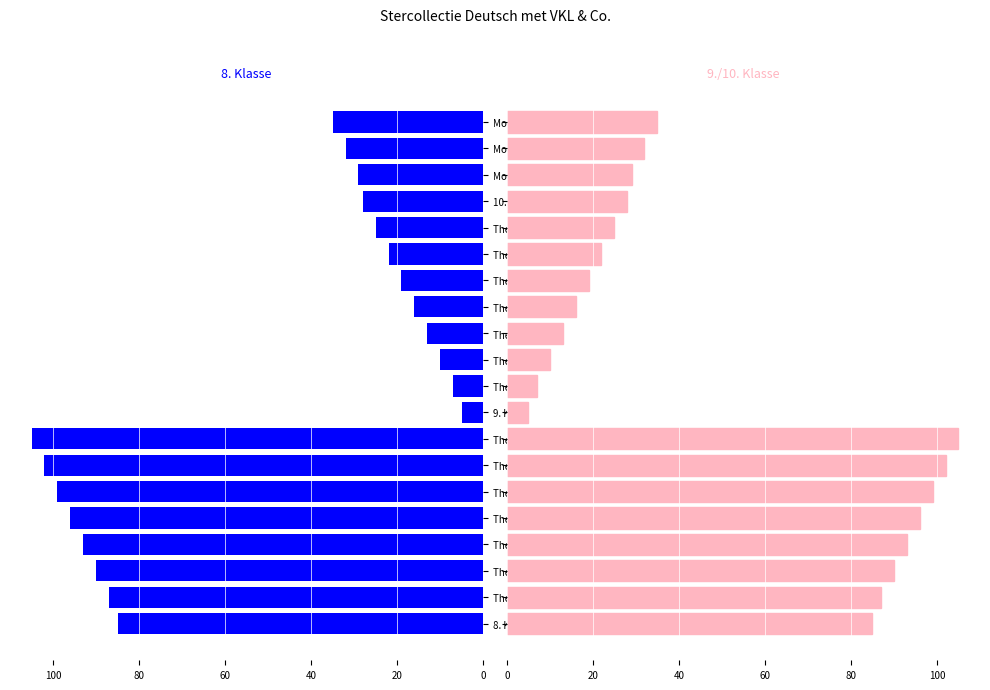

Reading left to right, what are all the values shown in this chart?

8. Klasse: 85	87	90	93	96	99	102	105	5	7	10	13	16	19	22	25	28	29	32	35
9./10. Klasse: 85	87	90	93	96	99	102	105	5	7	10	13	16	19	22	25	28	29	32	35